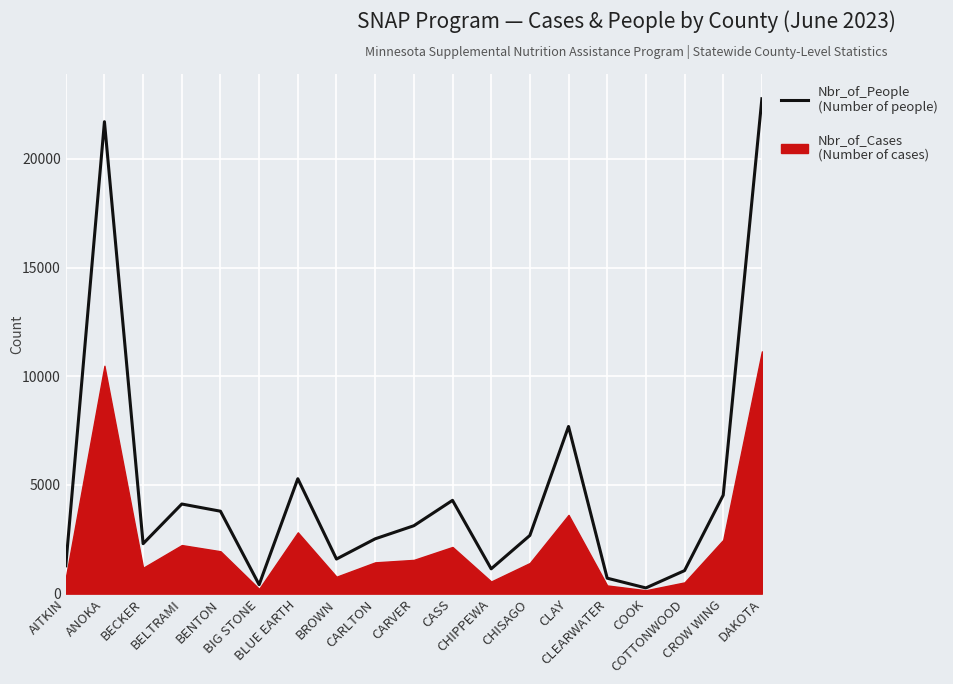

Rank the categories by value from lowest to highest.

COOK, BIG STONE, CLEARWATER, COTTONWOOD, CHIPPEWA, AITKIN, BROWN, BECKER, CARLTON, CHISAGO, CARVER, BENTON, BELTRAMI, CASS, CROW WING, BLUE EARTH, CLAY, ANOKA, DAKOTA